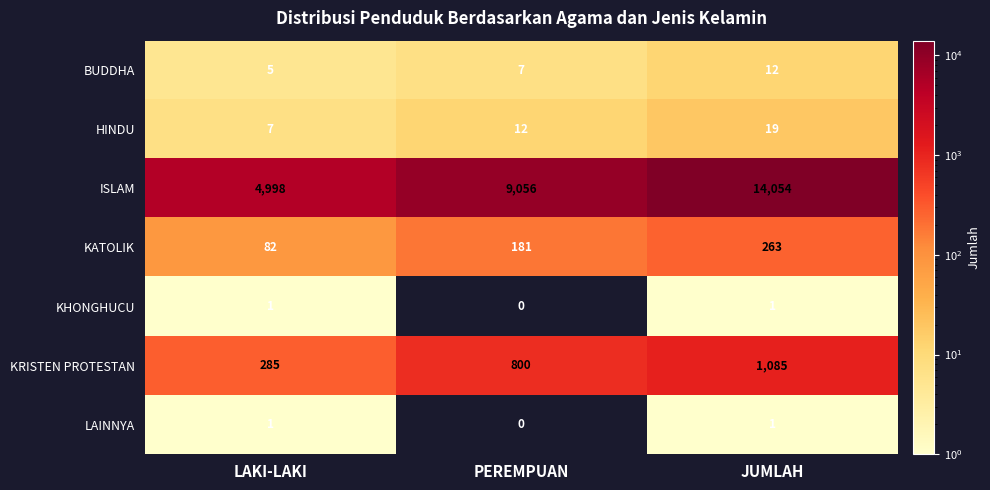

At which label does KATOLIK reach its minimum?

LAKI-LAKI